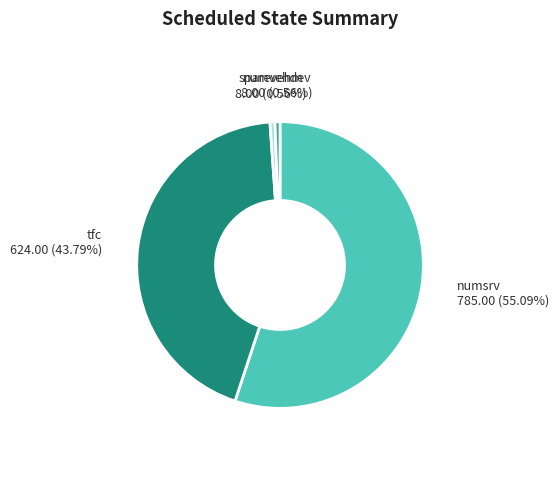

Is there any slice that represents more than half of the pie?

Yes